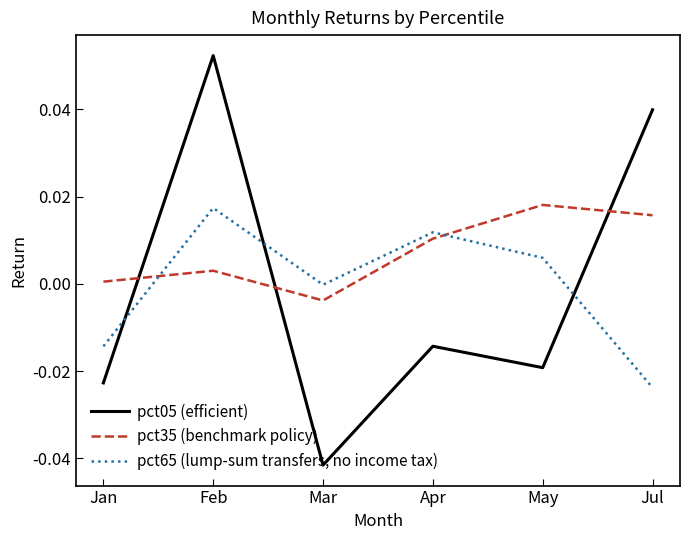

Which series has the largest range (max minus min)?

pct05 (efficient)